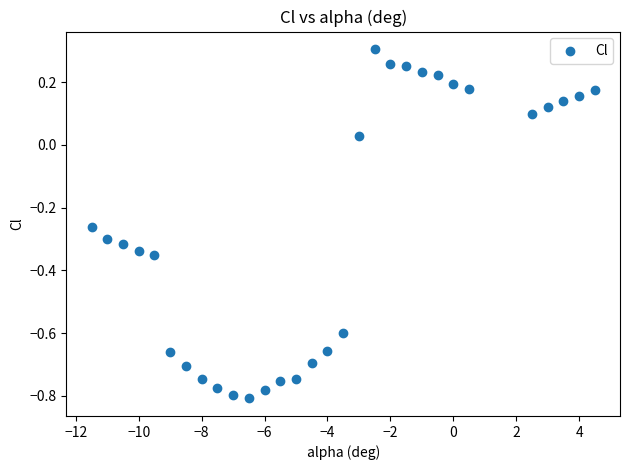

What is the range of Y values (max minus min)?

1.1